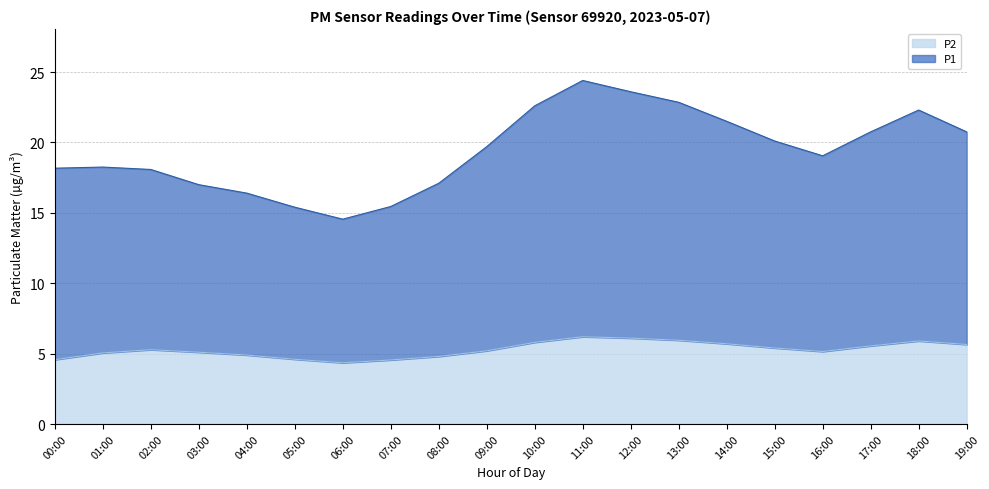

Between 12:00 and 03:00, which is larger?

12:00